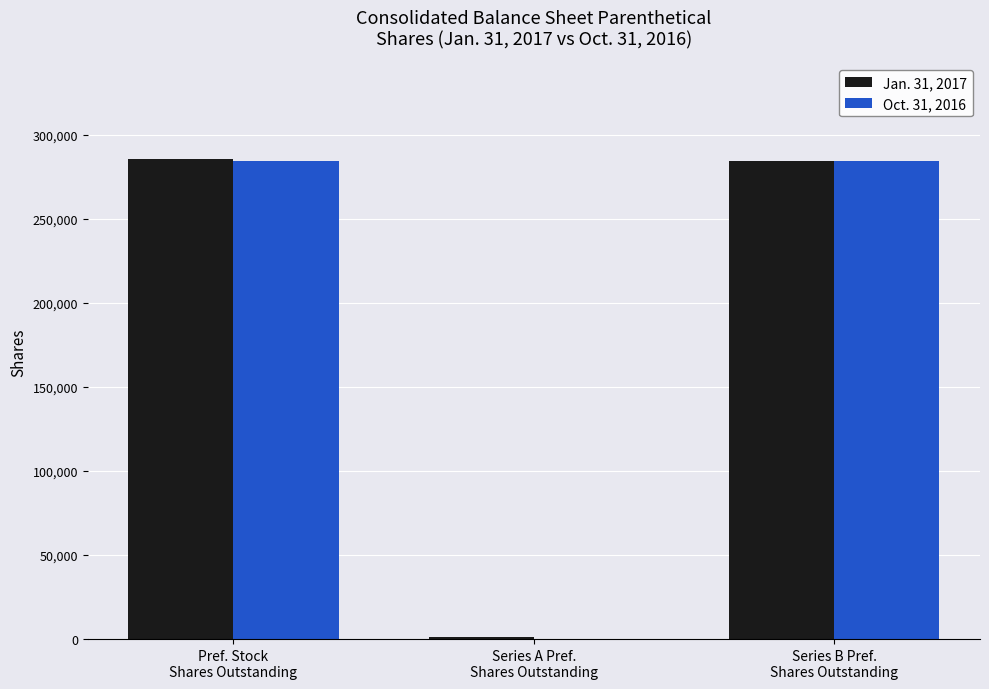

True or false: Oct. 31, 2016 has a value of 0 at Series A Pref.
Shares Outstanding.

True